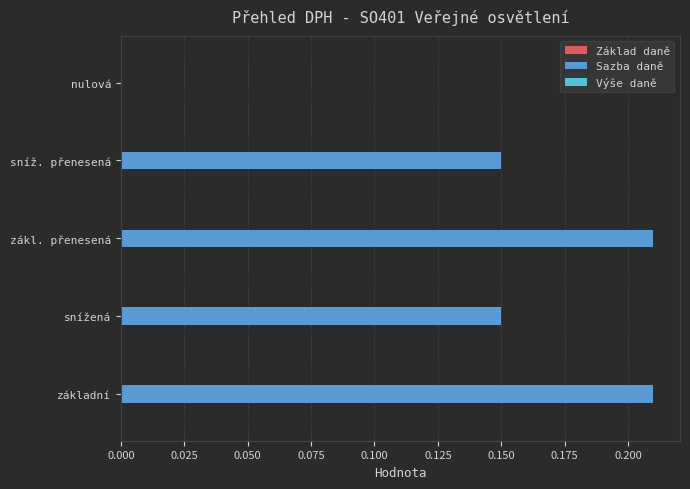

Which has a higher value, základní or snížená?

základní